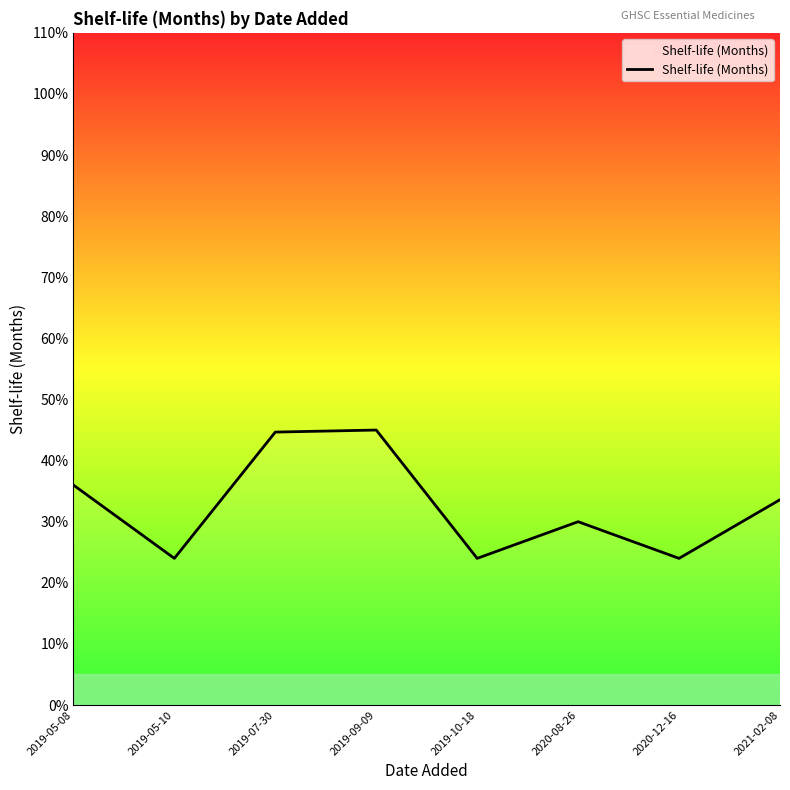

The chart shows a value of 33.6 at 2021-02-08. True or false?

True